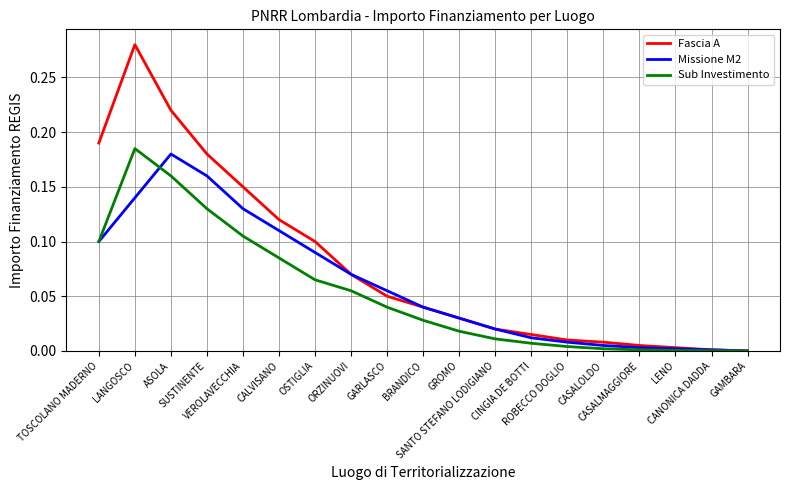

Rank the series by their average value, from highest to lowest.

Fascia A, Missione M2, Sub Investimento